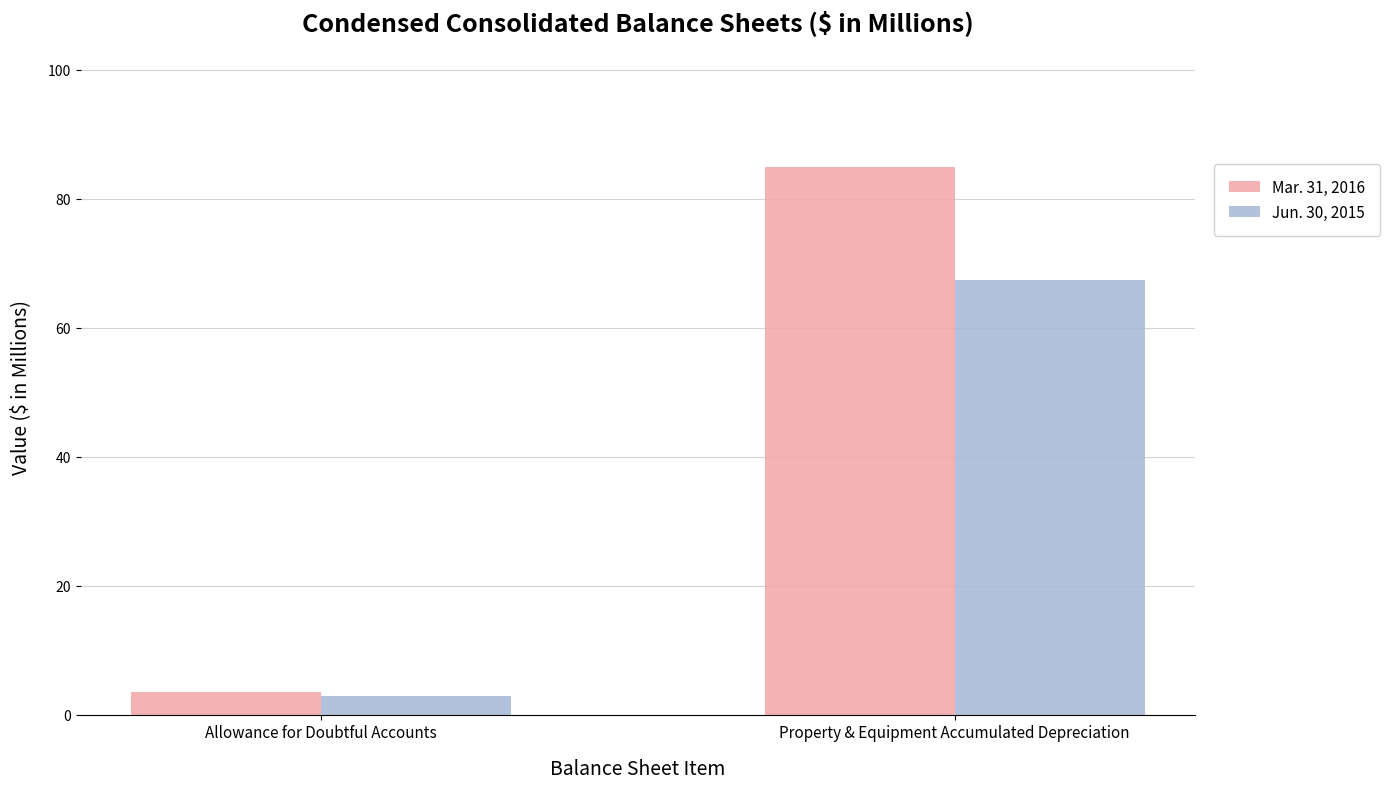

Reading left to right, what are all the values shown in this chart?

Mar. 31, 2016: 3.5	84.9
Jun. 30, 2015: 2.9	67.4